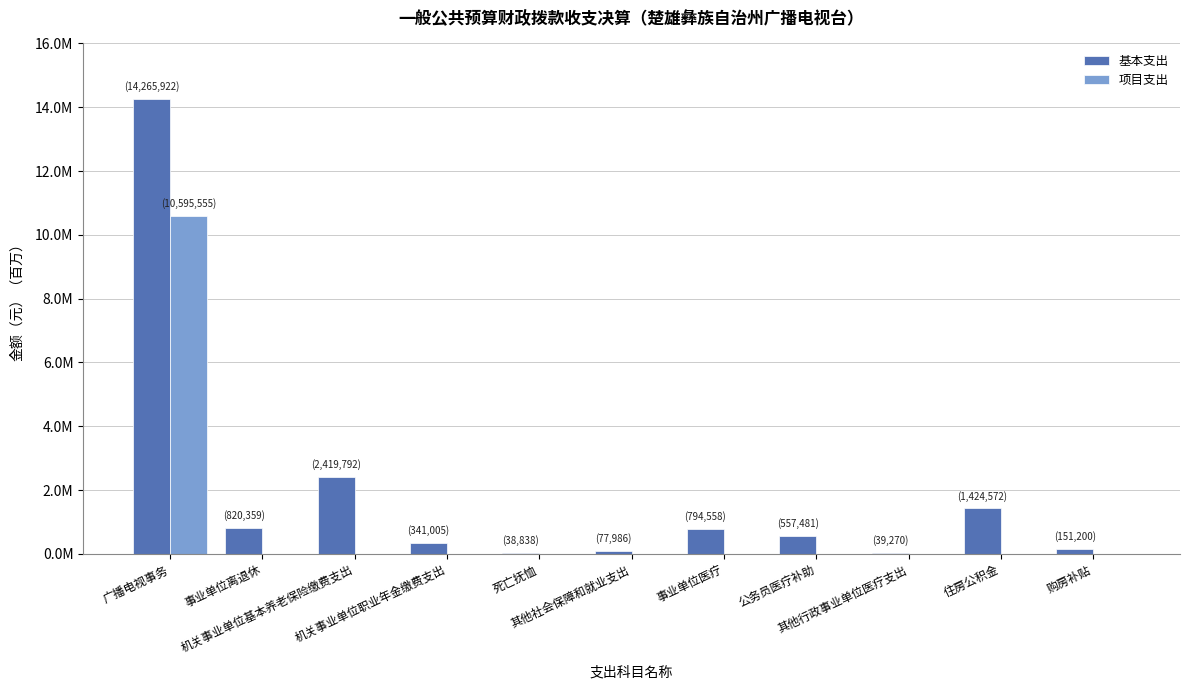

Are the bars horizontal?

No